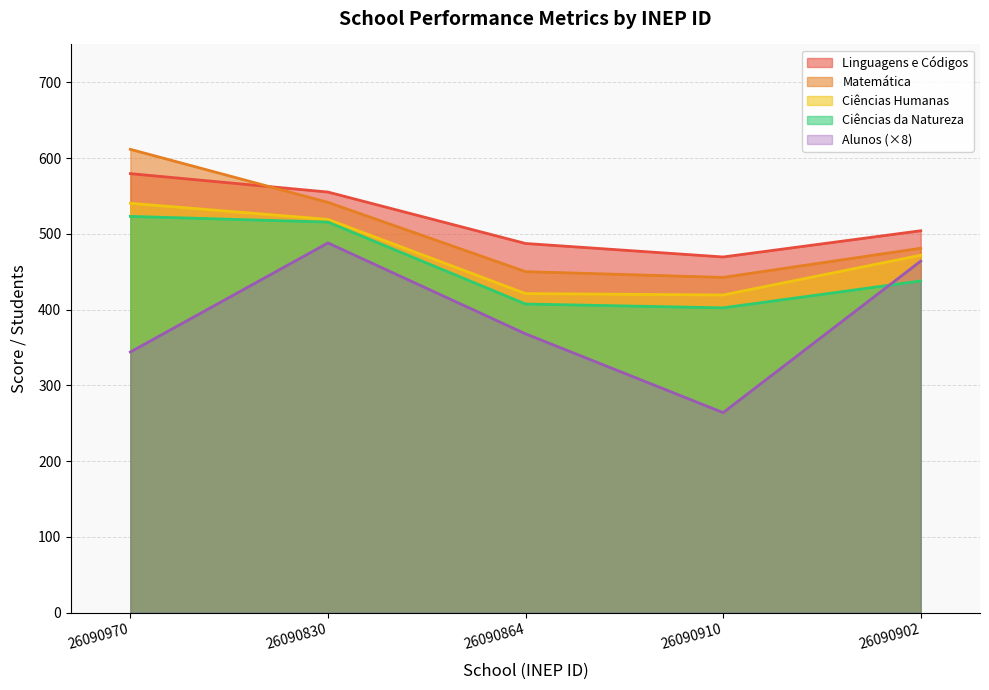

Which series changed the most between 26090970 and 26090864?

Matemática